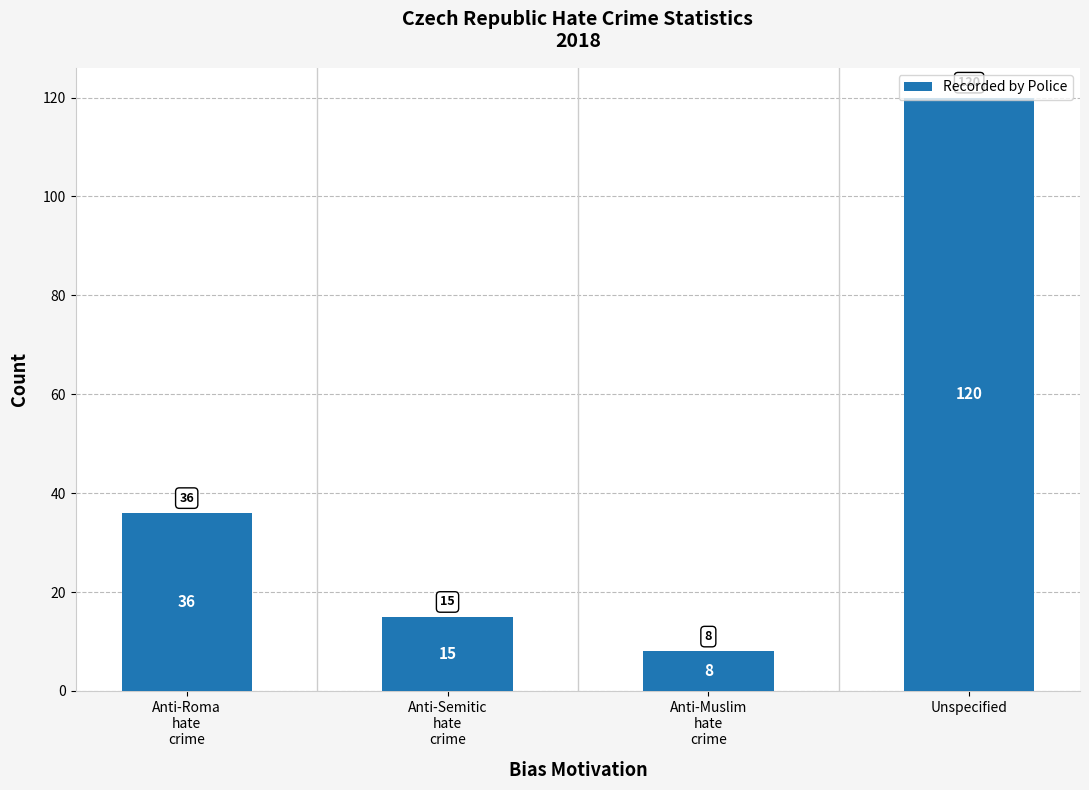

Reading left to right, list all the values displayed in this chart.

36	15	8	120